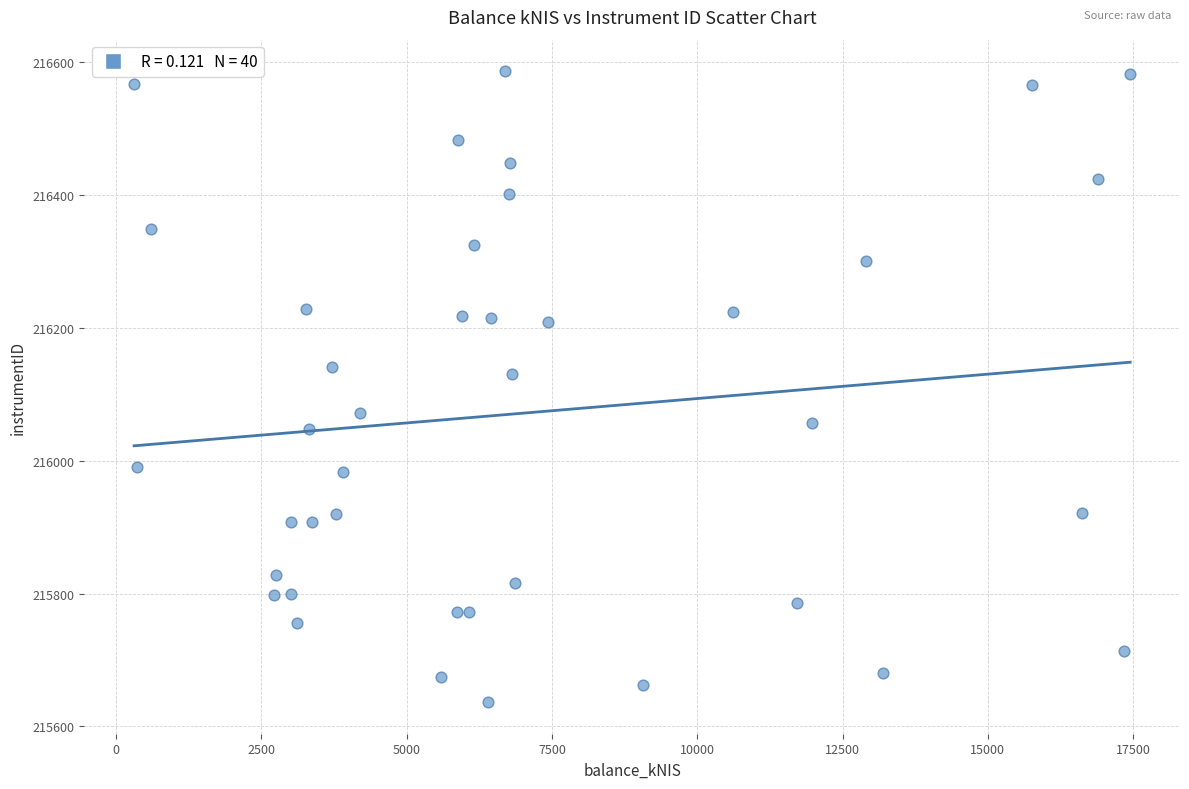

What is the range of Y values (max minus min)?

949.3